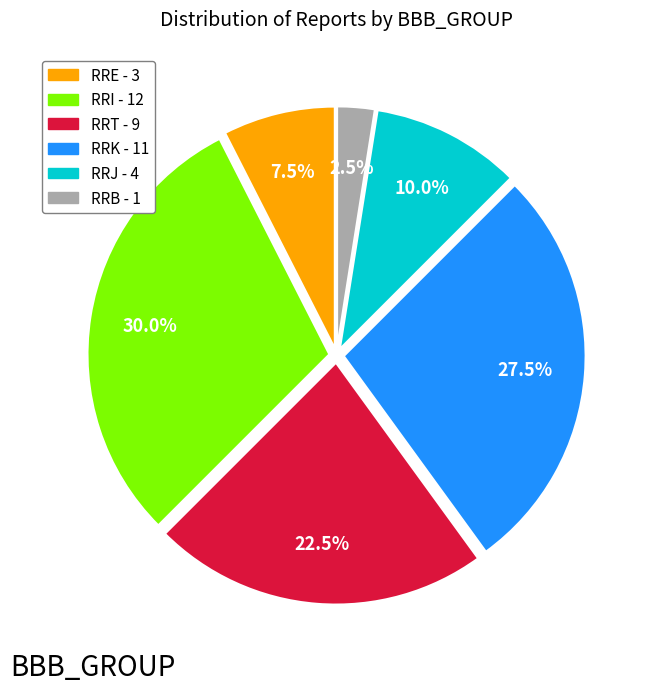

Which slice is the largest?

RRI